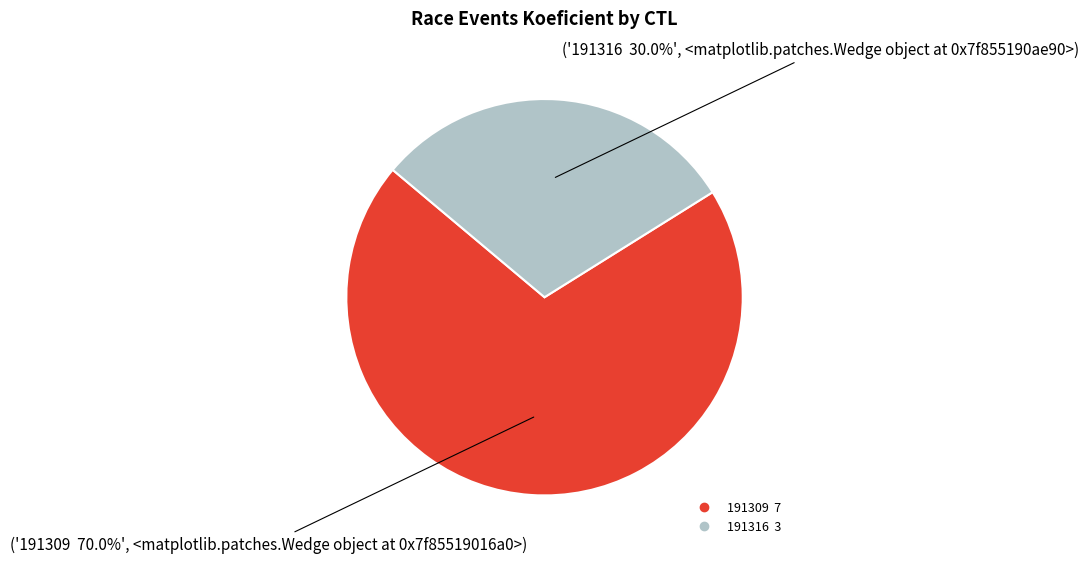

Rank the categories by value from highest to lowest.

191309, 191316